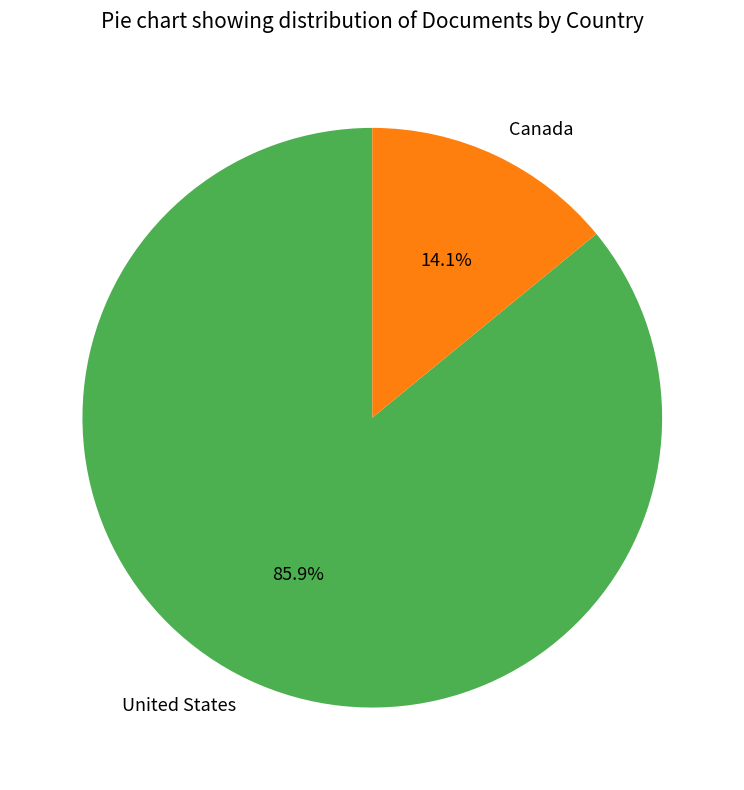

What is the ratio of the value at United States to the value at Canada?

6.1